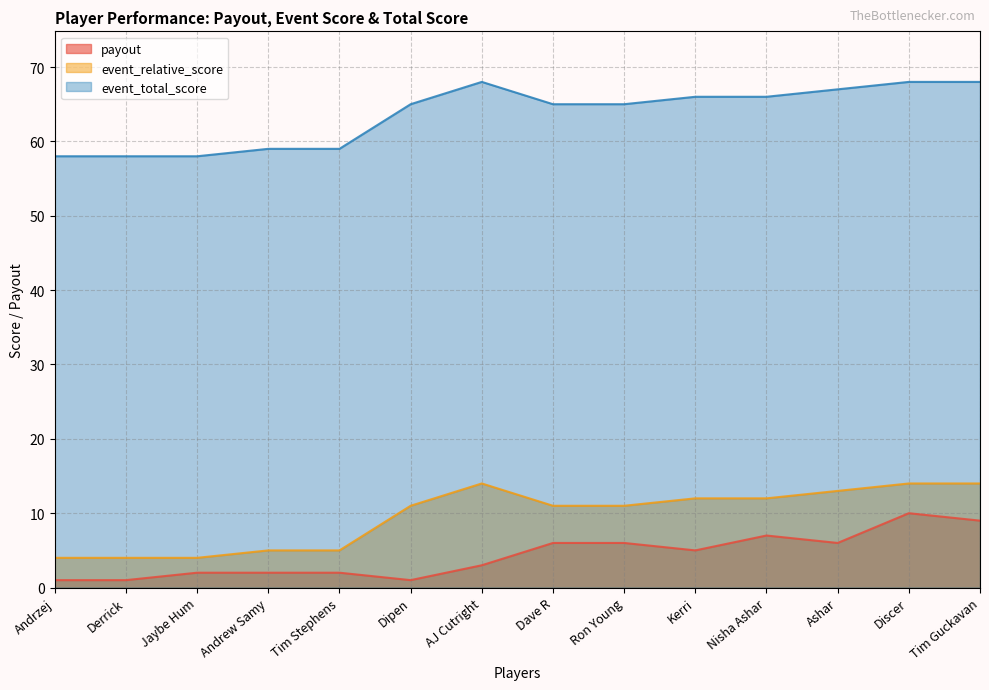

The value of event_relative_score at Ron Young is 11. True or false?

True